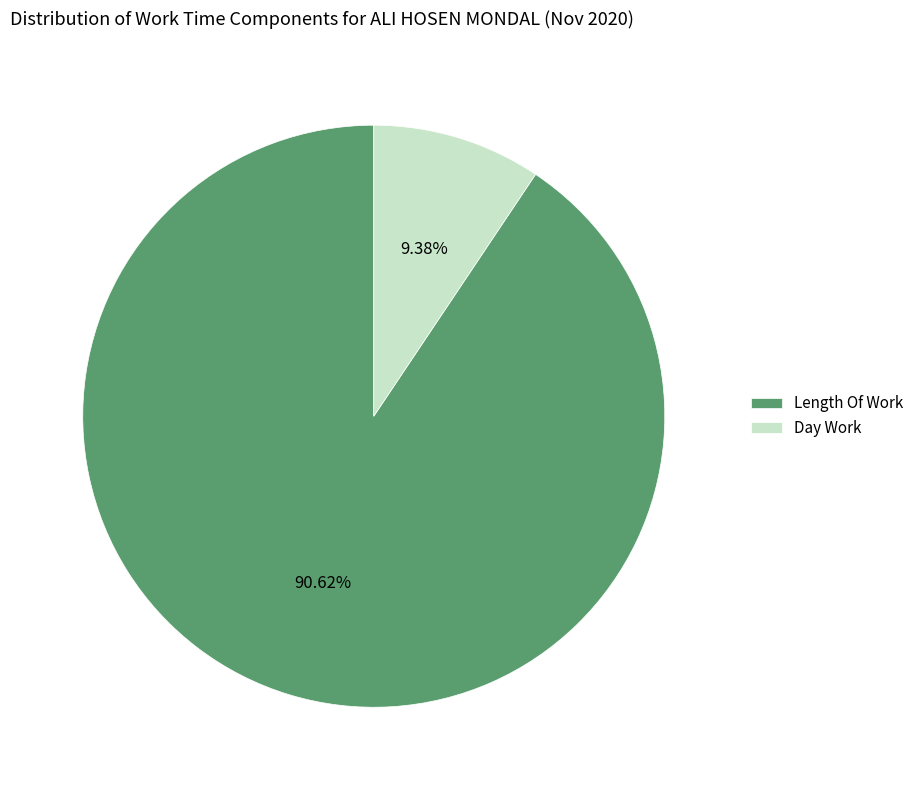

Rank the categories by value from lowest to highest.

Day Work, Length Of Work